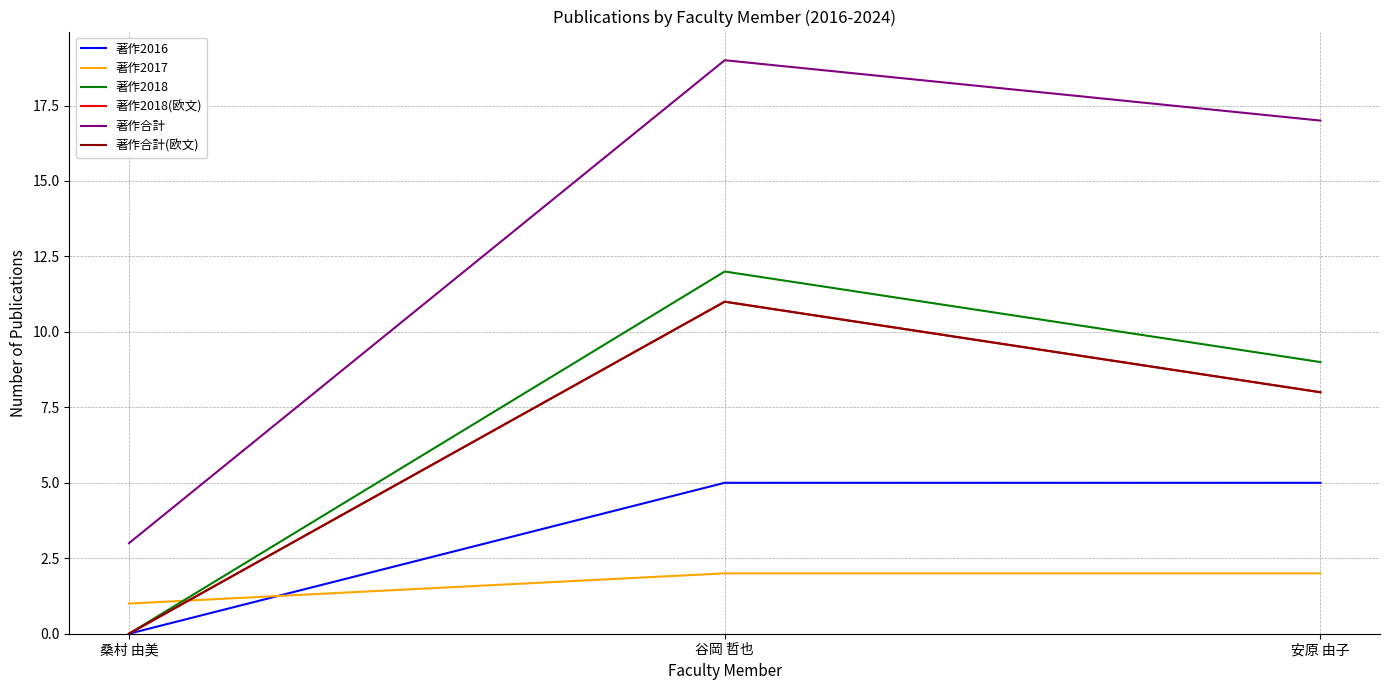

What is the average value of the 著作2016 series?

3